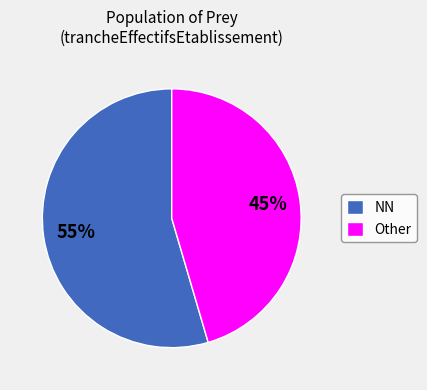

Is NN the majority of the pie?

Yes